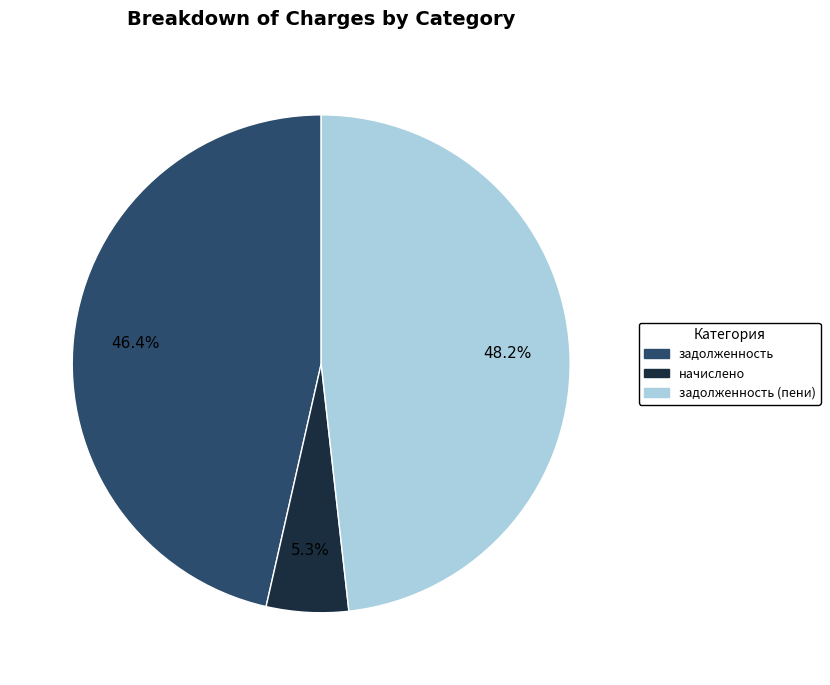

Rank the categories by value from lowest to highest.

начислено, задолженность, задолженность (пени)